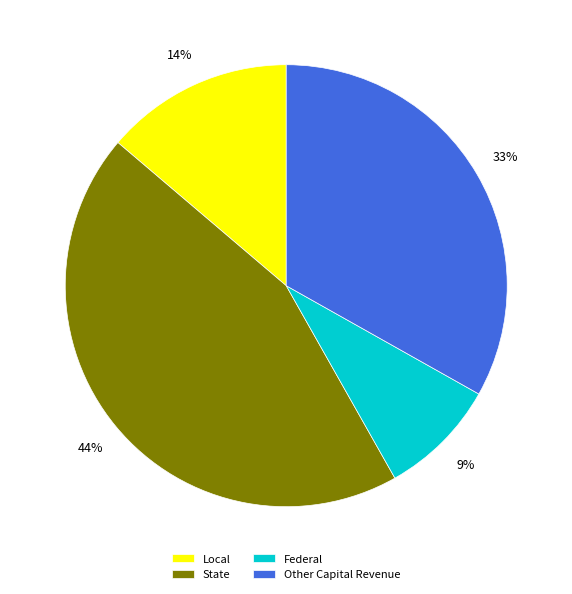

What is the ratio of the value at Federal to the value at Other Capital Revenue?

0.3